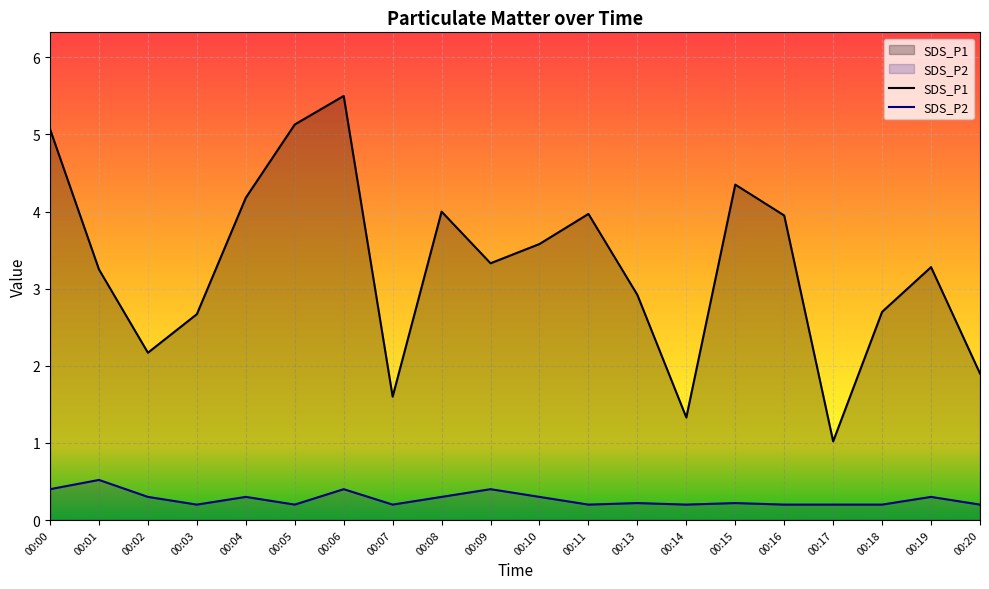

True or false: SDS_P2 and SDS_P1 cross at least once.

False